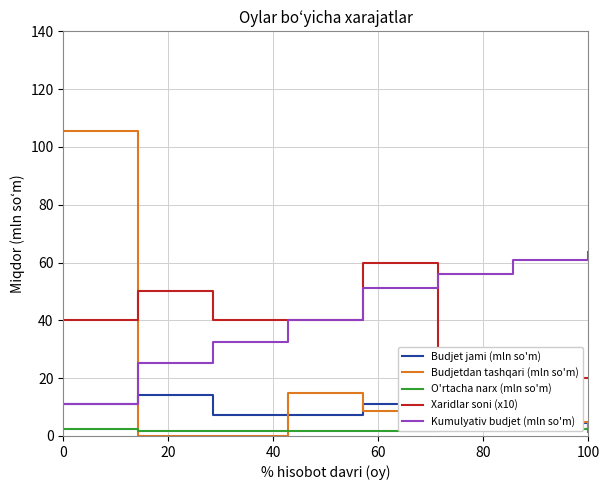

What is the maximum value for Budjetdan tashqari (mln so'm)?

105.6